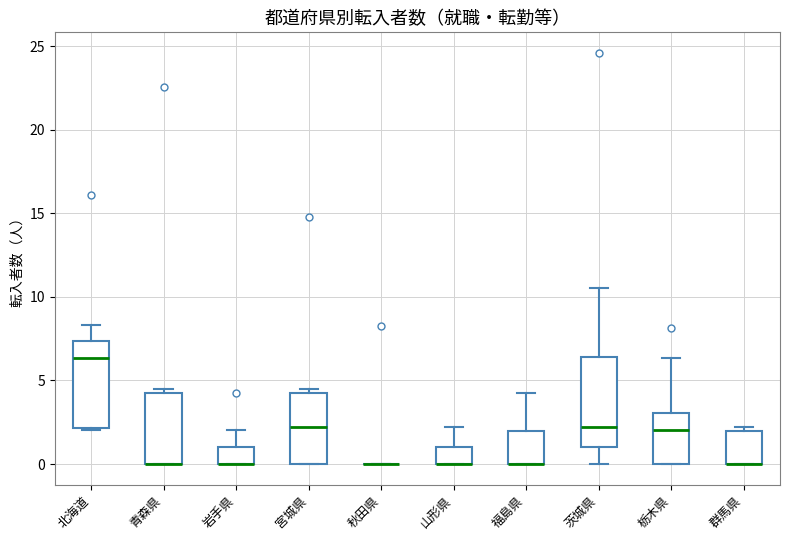

Where does the upper whisker of the box for 北海道 end on the y-axis? The values are not printed on the chart, so give them approximately, as read against the axis.

8.5